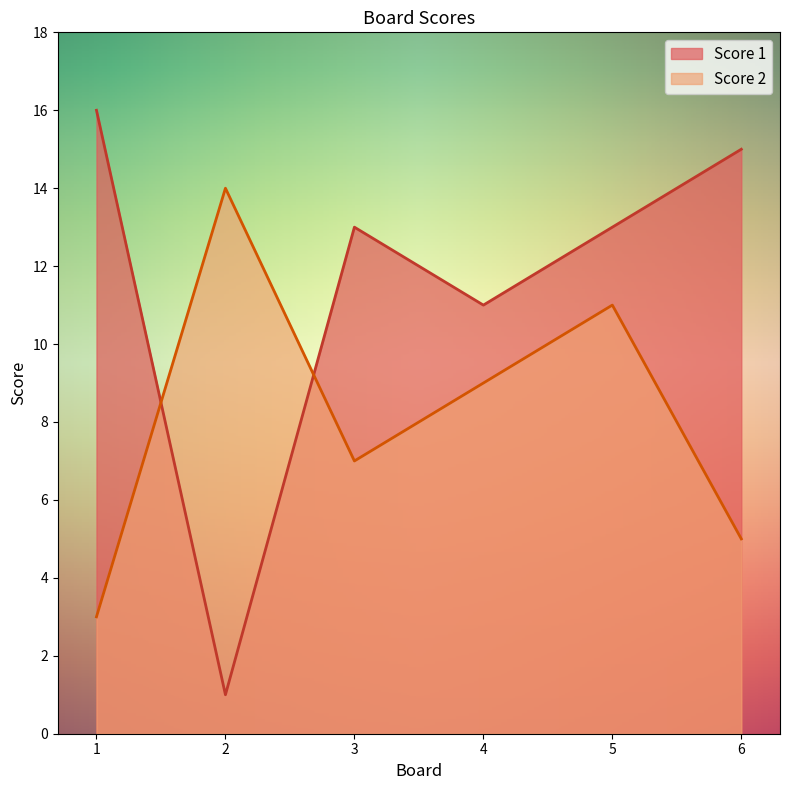

What is the difference between the highest and lowest values at 5?

2